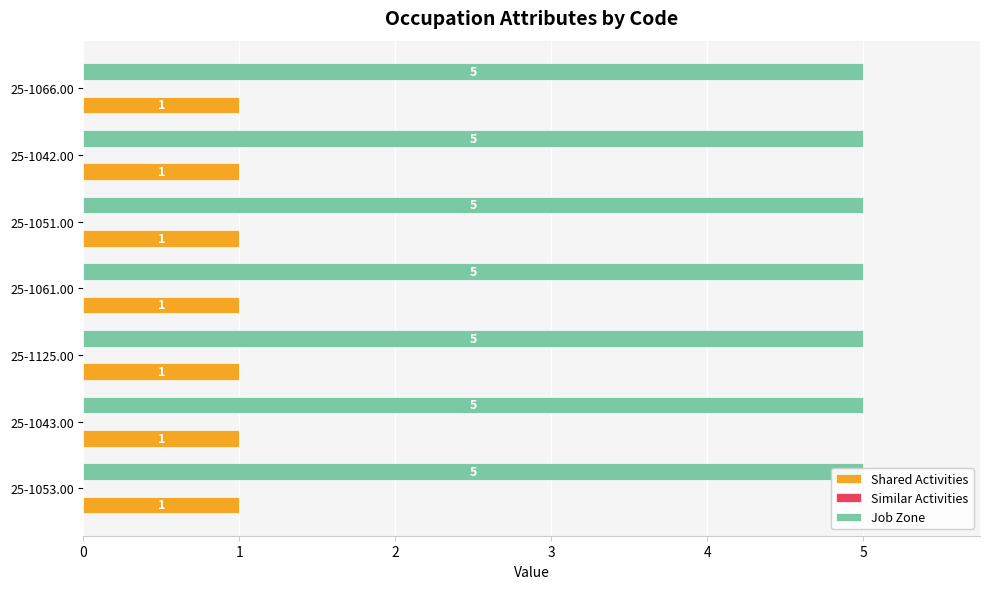

Between 25-1053.00 and 25-1042.00, which is larger?

25-1053.00